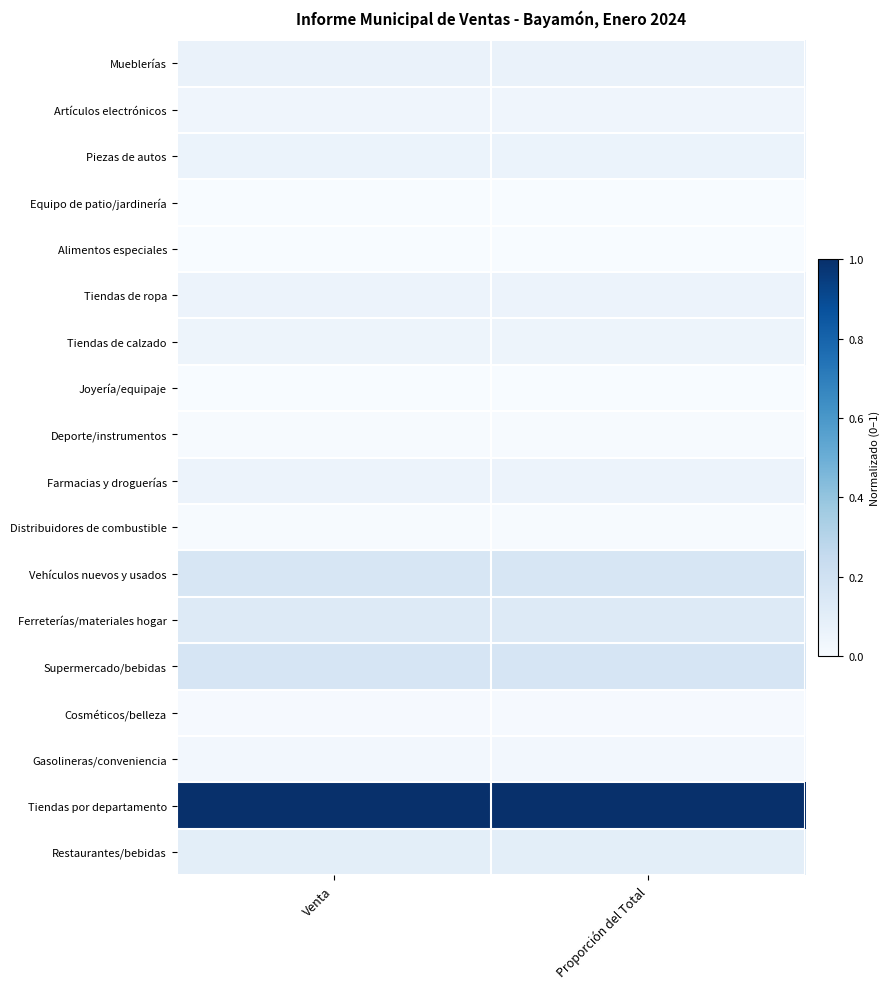

Reading left to right, extract all data points from this chart.

Mueblerías: Venta=0.1	Proporción del Total=0.1
Artículos electrónicos: Venta=0.0	Proporción del Total=0.0
Piezas de autos: Venta=0.1	Proporción del Total=0.1
Equipo de patio/jardinería: Venta=0.0	Proporción del Total=0.0
Alimentos especiales: Venta=0.0	Proporción del Total=0.0
Tiendas de ropa: Venta=0.1	Proporción del Total=0.1
Tiendas de calzado: Venta=0.0	Proporción del Total=0.0
Joyería/equipaje: Venta=0.0	Proporción del Total=0.0
Deporte/instrumentos: Venta=0.0	Proporción del Total=0.0
Farmacias y droguerías: Venta=0.1	Proporción del Total=0.1
Distribuidores de combustible: Venta=0.0	Proporción del Total=0.0
Vehículos nuevos y usados: Venta=0.2	Proporción del Total=0.2
Ferreterías/materiales hogar: Venta=0.1	Proporción del Total=0.1
Supermercado/bebidas: Venta=0.2	Proporción del Total=0.2
Cosméticos/belleza: Venta=0.0	Proporción del Total=0.0
Gasolineras/conveniencia: Venta=0.0	Proporción del Total=0.0
Tiendas por departamento: Venta=1.0	Proporción del Total=1.0
Restaurantes/bebidas: Venta=0.1	Proporción del Total=0.1